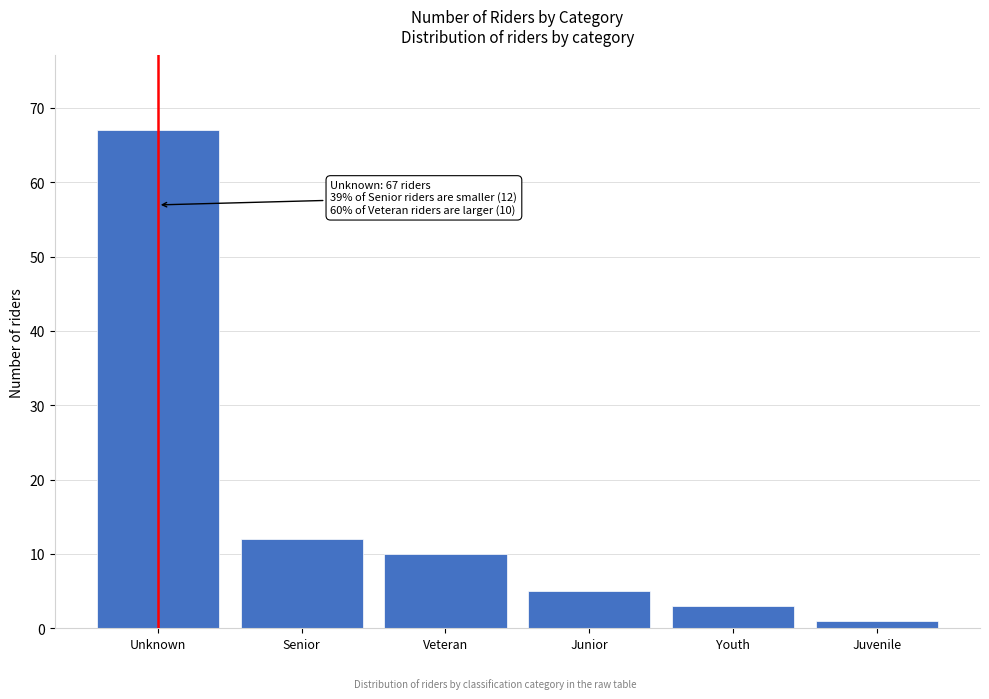

Reading right to left, transcribe all the data shown in this chart.

Juvenile=1	Youth=3	Junior=5	Veteran=10	Senior=12	Unknown=67